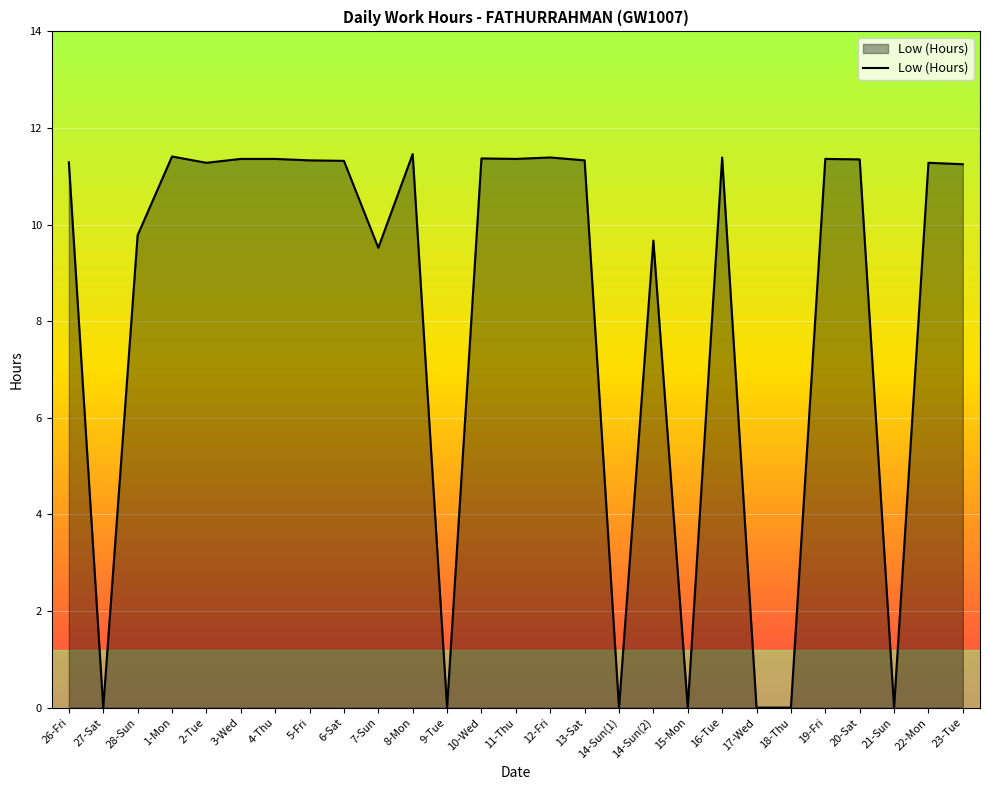

The chart shows a value of 0.0 at 21-Sun. True or false?

True